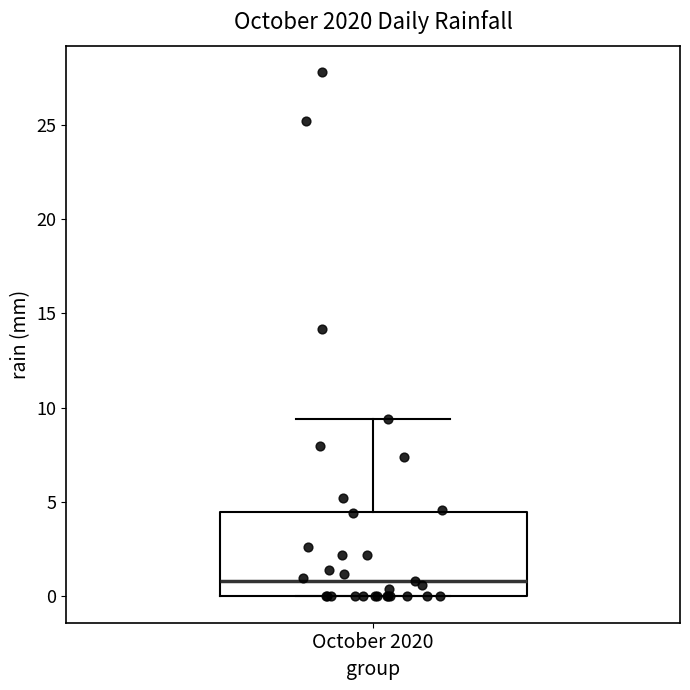

Read this box plot against the y-axis: the position of the median line, the range covered by the box, and the ends of both whiskers. The values are not printed on the chart, so give them approximately, as read against the axis.

median 1.0, box 0.0 to 4.5, whiskers 0.0 to 9.5